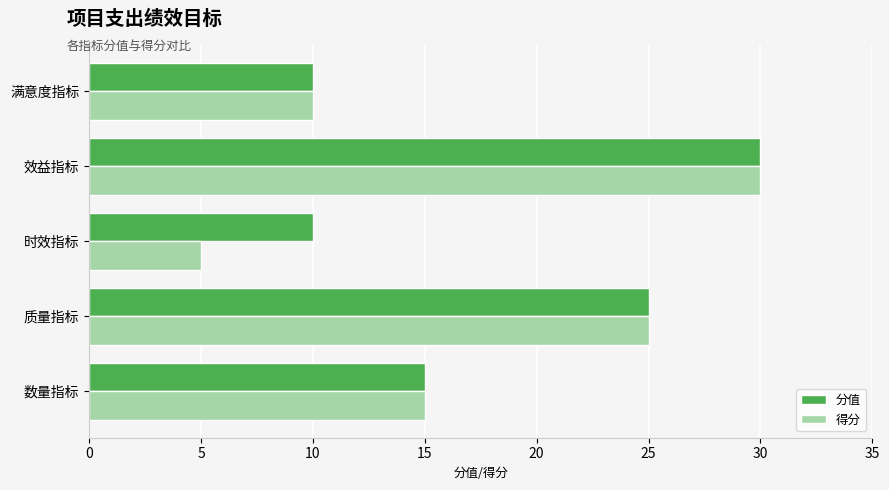

The 得分 series shows 10 at 满意度指标. True or false?

True